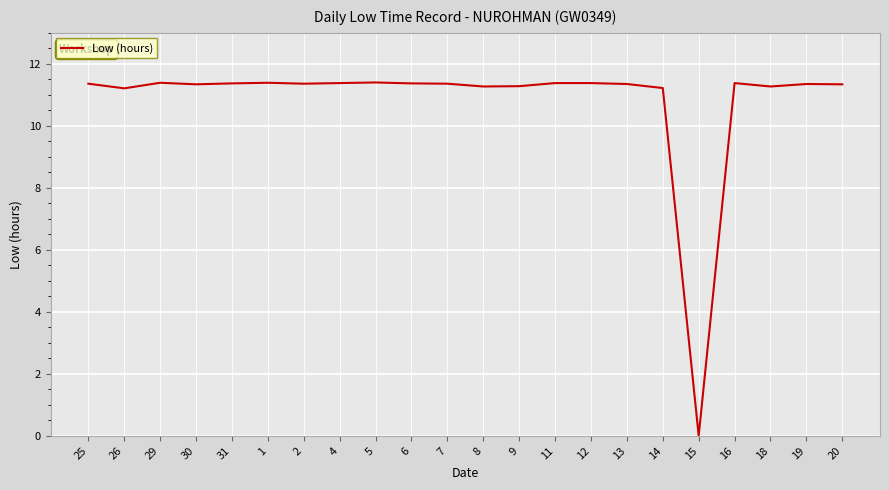

How many lines are shown in the chart?

1